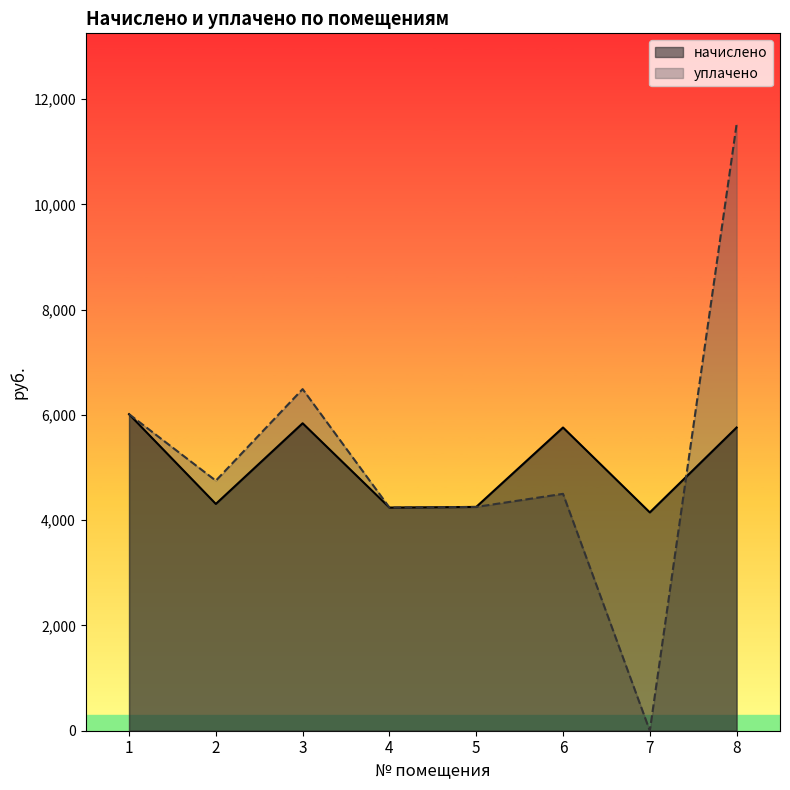

Is it true that уплачено equals 18566.1 at 8?

False